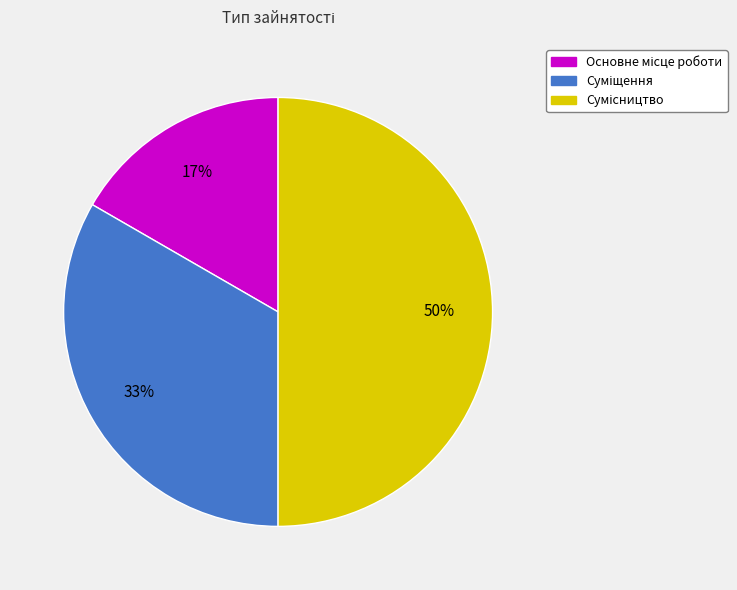

To the nearest percent, what is the difference between the largest and smallest slice percentages?

33%